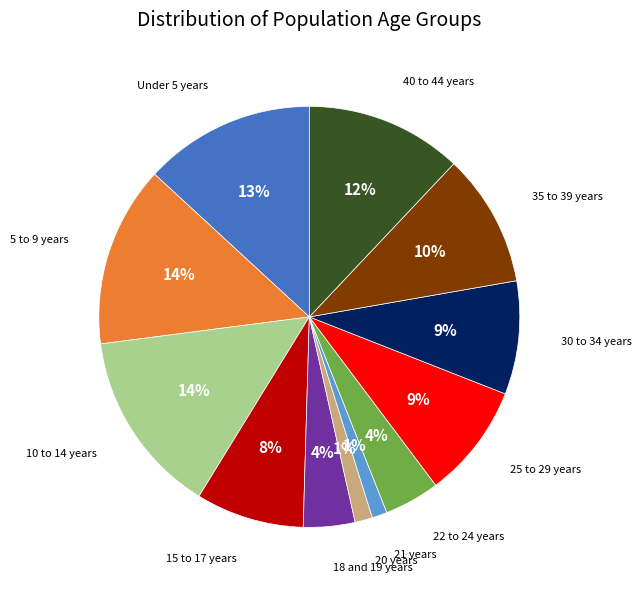

To the nearest percent, what is the average slice percentage?

8%